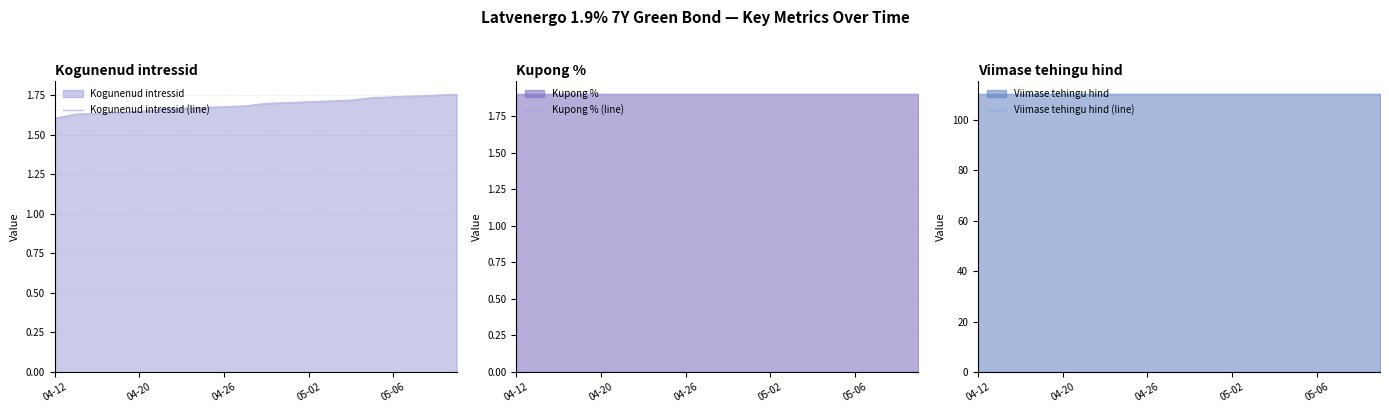

Reading left to right, transcribe all the data shown in this chart.

Kogunenud intressid (line): 1.6	1.6	1.6	1.6	1.6	1.7	1.7	1.7	1.7	1.7	1.7	1.7	1.7	1.7	1.7	1.7	1.7	1.7	1.7	1.8
Kupong % (line): 1.9	1.9	1.9	1.9	1.9	1.9	1.9	1.9	1.9	1.9	1.9	1.9	1.9	1.9	1.9	1.9	1.9	1.9	1.9	1.9
Viimase tehingu hind (line): 110.0	110.0	110.0	110.0	110.0	110.0	110.0	110.0	110.0	110.0	110.0	110.0	110.0	110.0	110.0	110.0	110.0	110.0	110.0	110.0